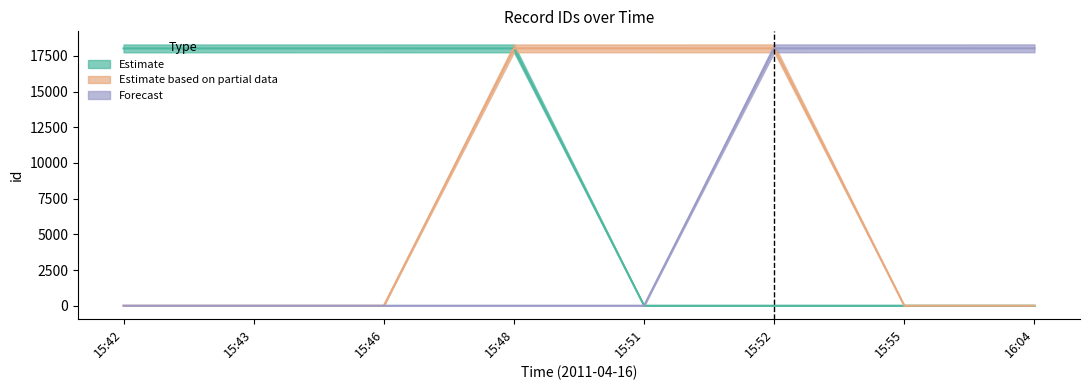

How many lines are shown in the chart?

3